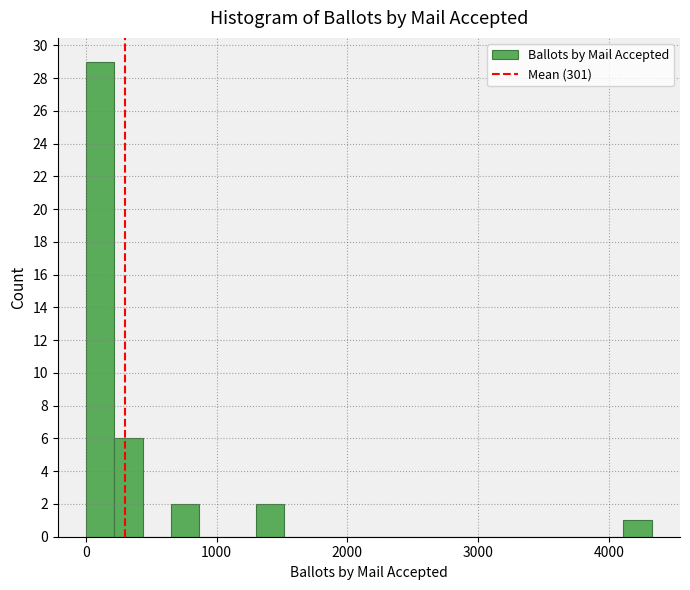

Read against the x-axis, roughly where is the centre of the tallest bar?

100